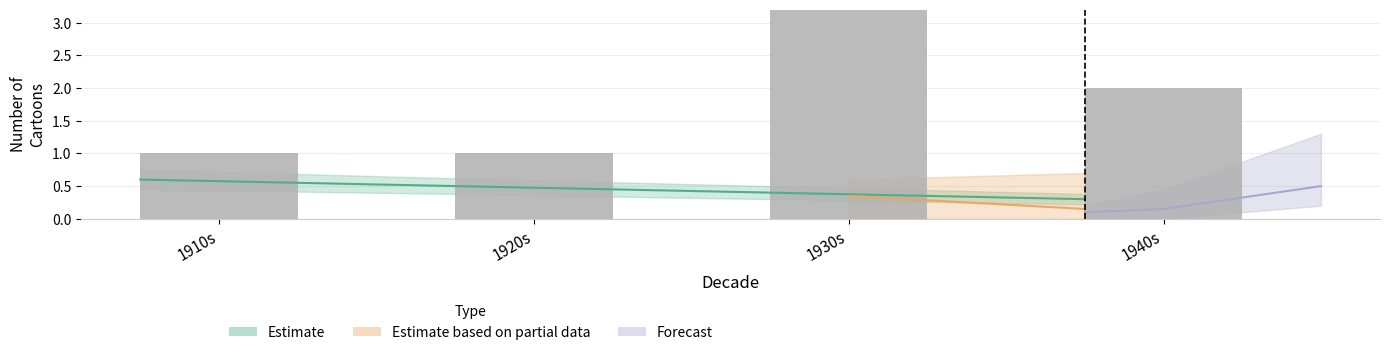

Reading left to right, transcribe all the data shown in this chart.

1910s=1	1920s=1	1930s=6	1940s=2